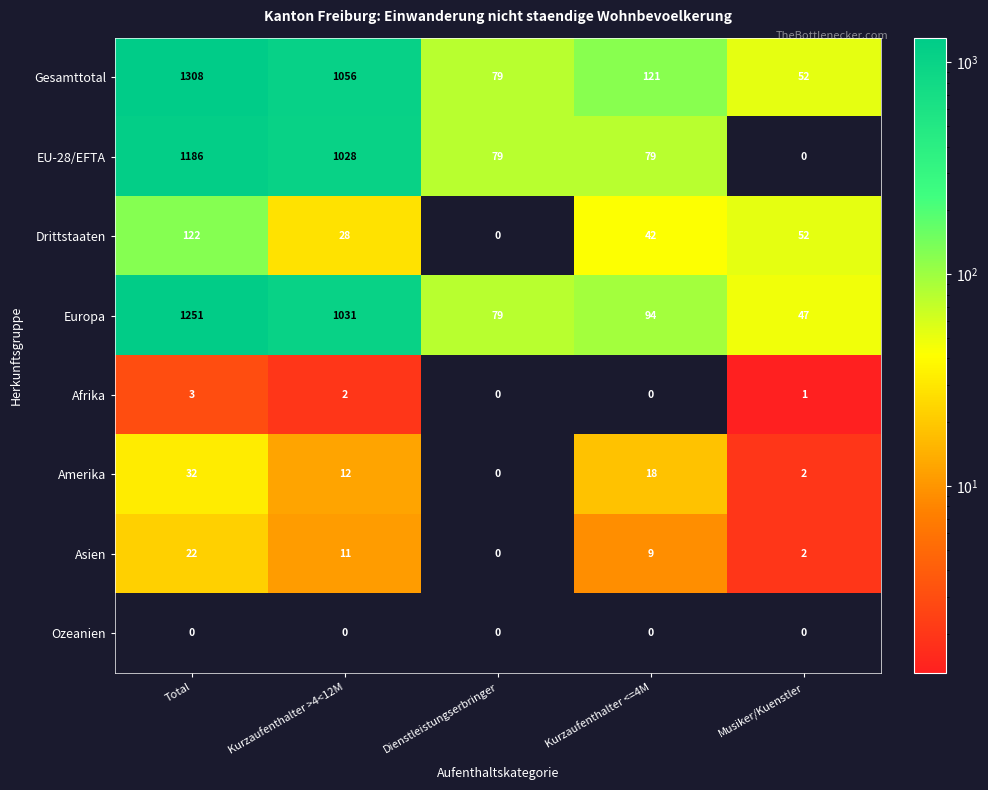

Which category has the lowest value in the Gesamttotal series?

Musiker/Kuenstler